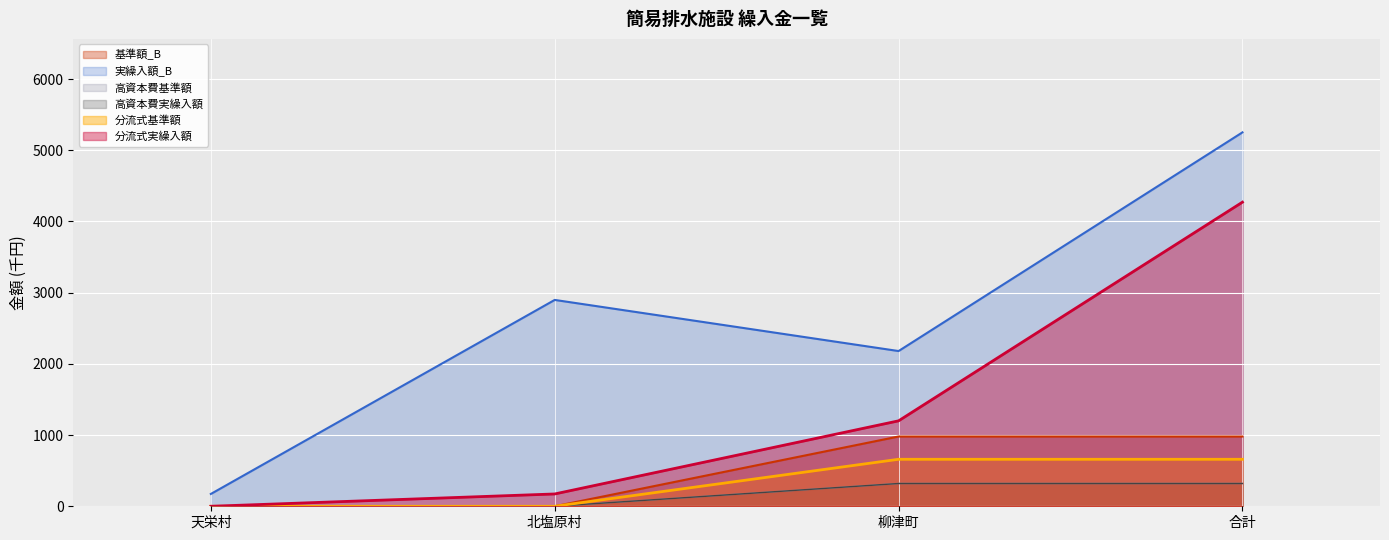

True or false: 高資本費基準額 and 分流式実繰入額 cross at least once.

False